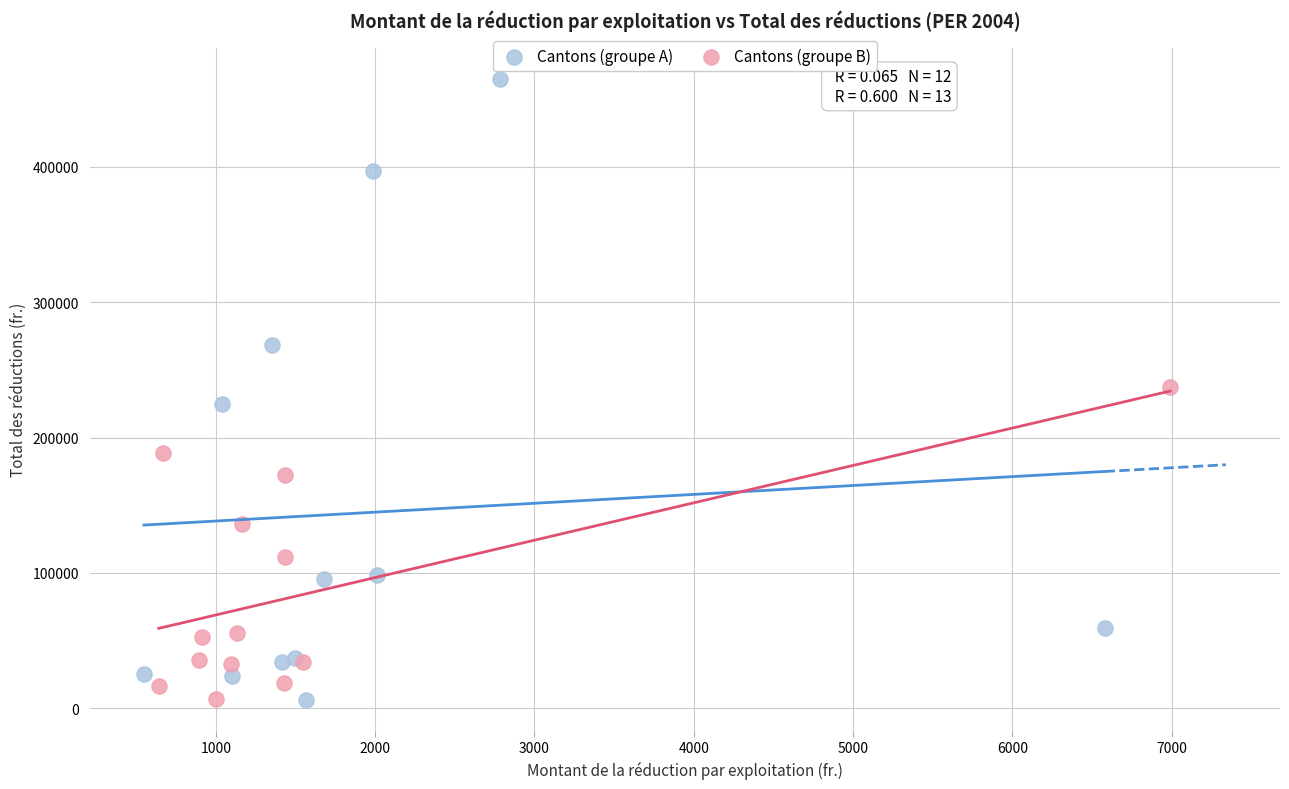

What are all the series names shown in the legend?

Cantons (groupe A), Cantons (groupe B)